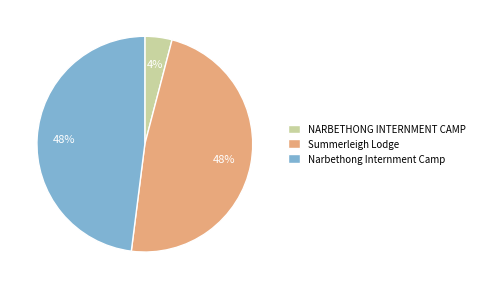

To the nearest percent, what is the combined percentage of Summerleigh Lodge and Narbethong Internment Camp?

96%